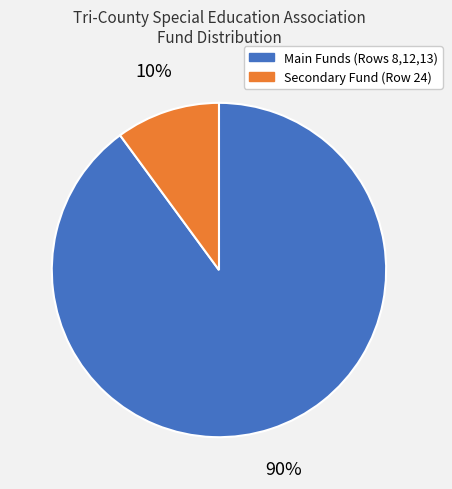

To the nearest percent, what is the difference between the largest and smallest slice percentages?

80%